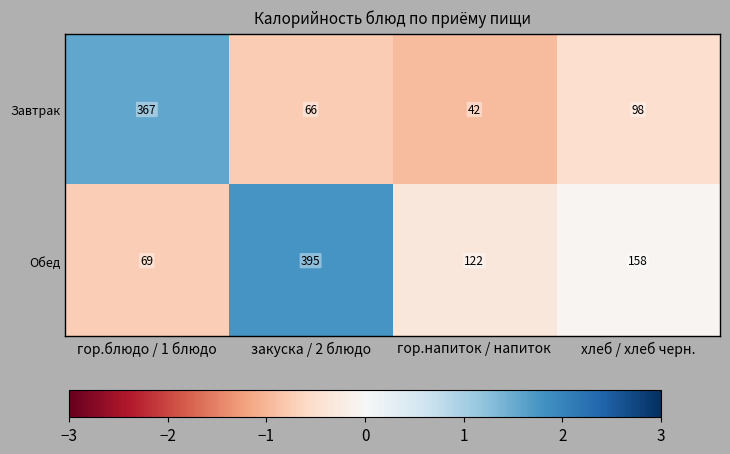

Reading left to right, what are all the values shown in this chart?

Завтрак: 367	66	42	98
Обед: 69	395	122	158